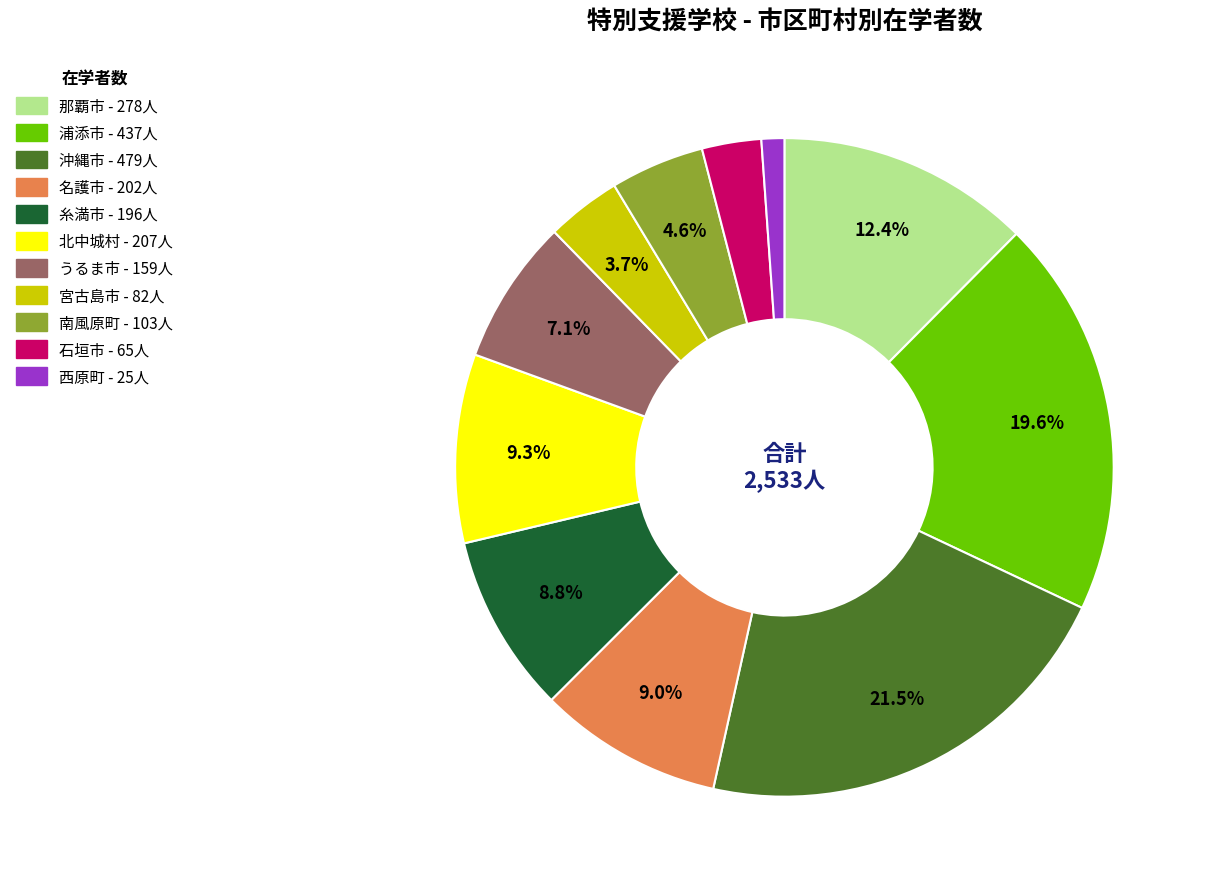

Is it true that 北中城村 is 9% of the pie?

True